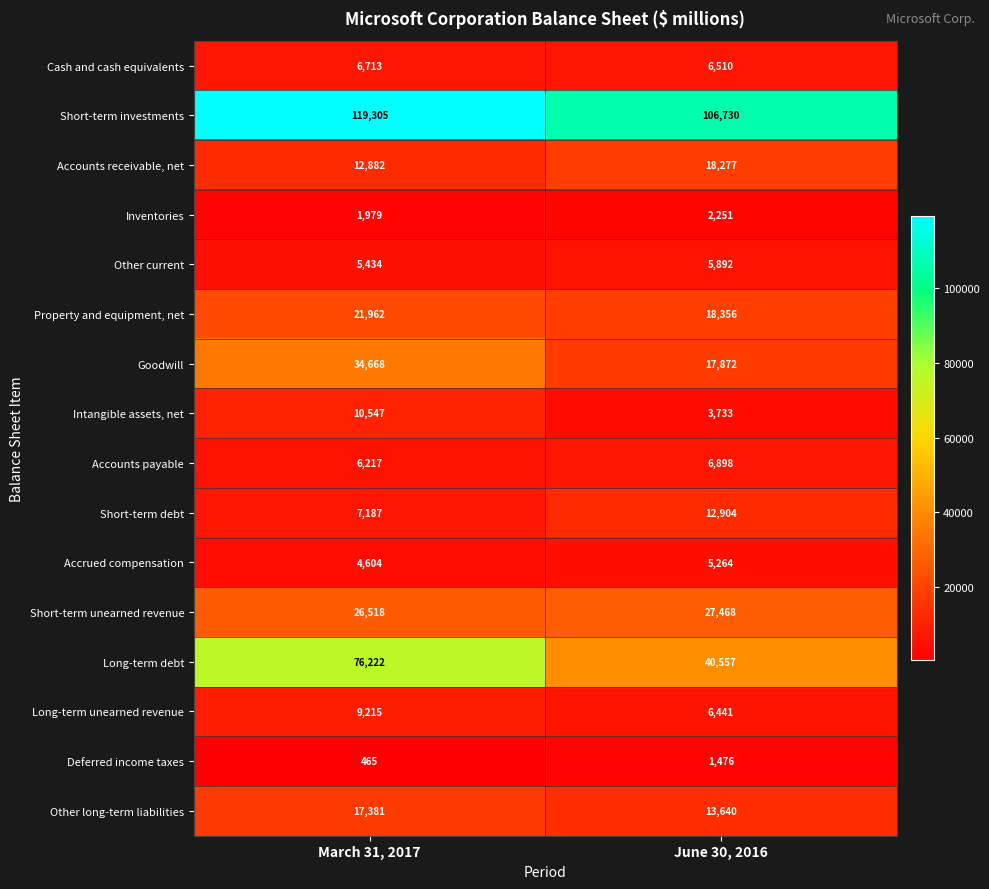

Is it true that Long-term unearned revenue equals 9215 at March 31, 2017?

True